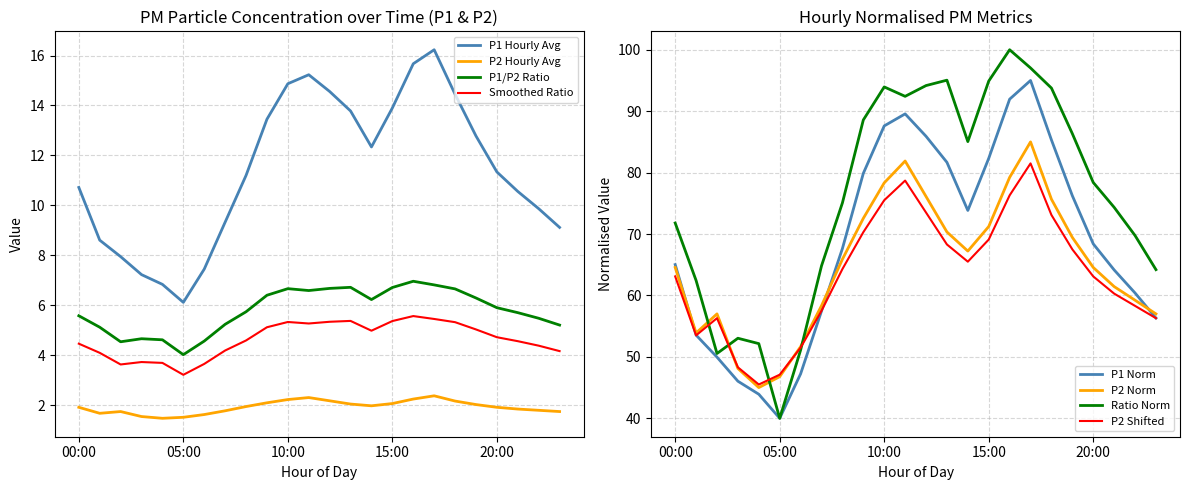

Which series has the widest spread of values?

P1